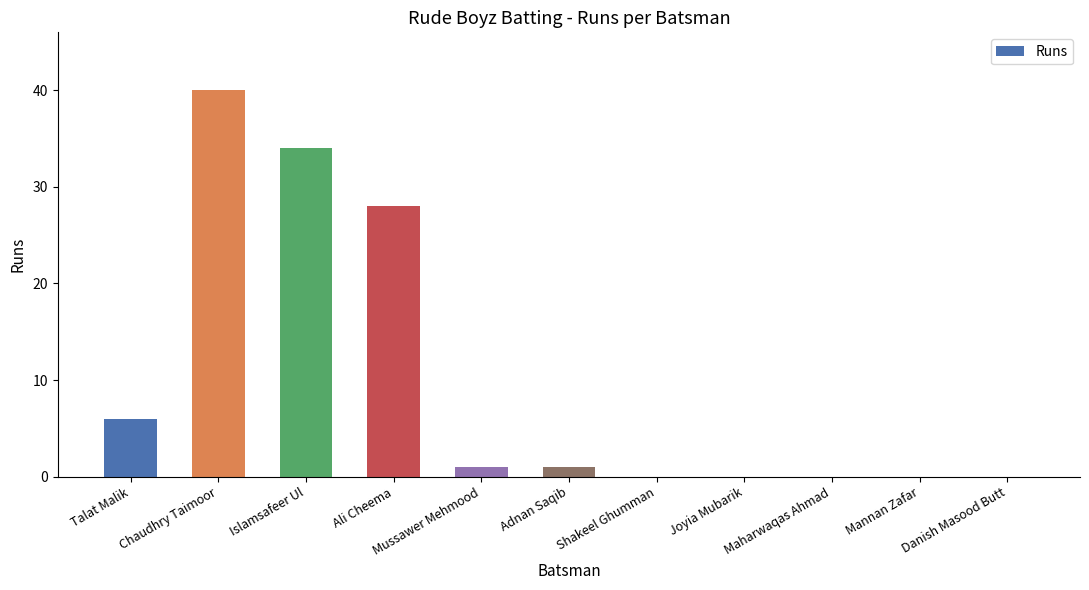

What is the sum of the values at Talat Malik and Danish Masood Butt?

6